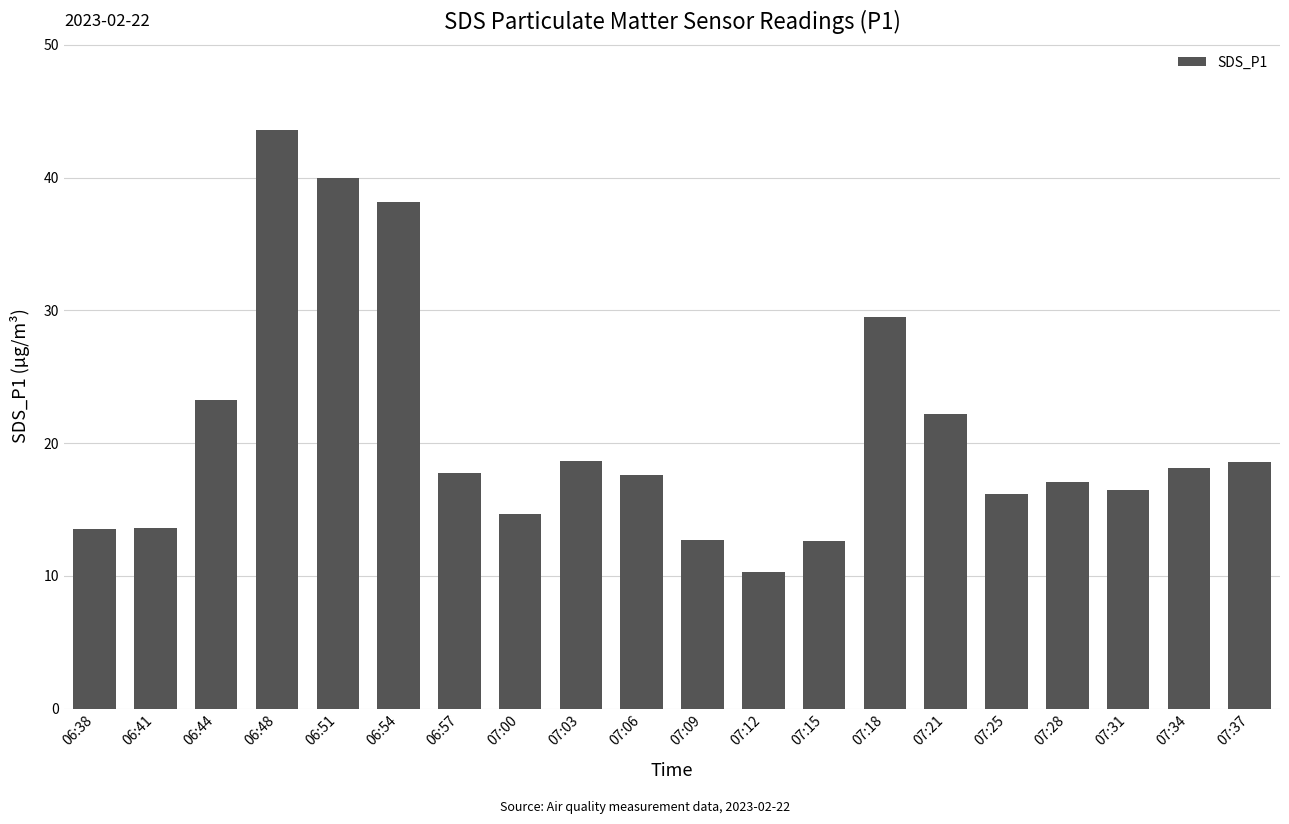

Does the chart contain any negative values?

No